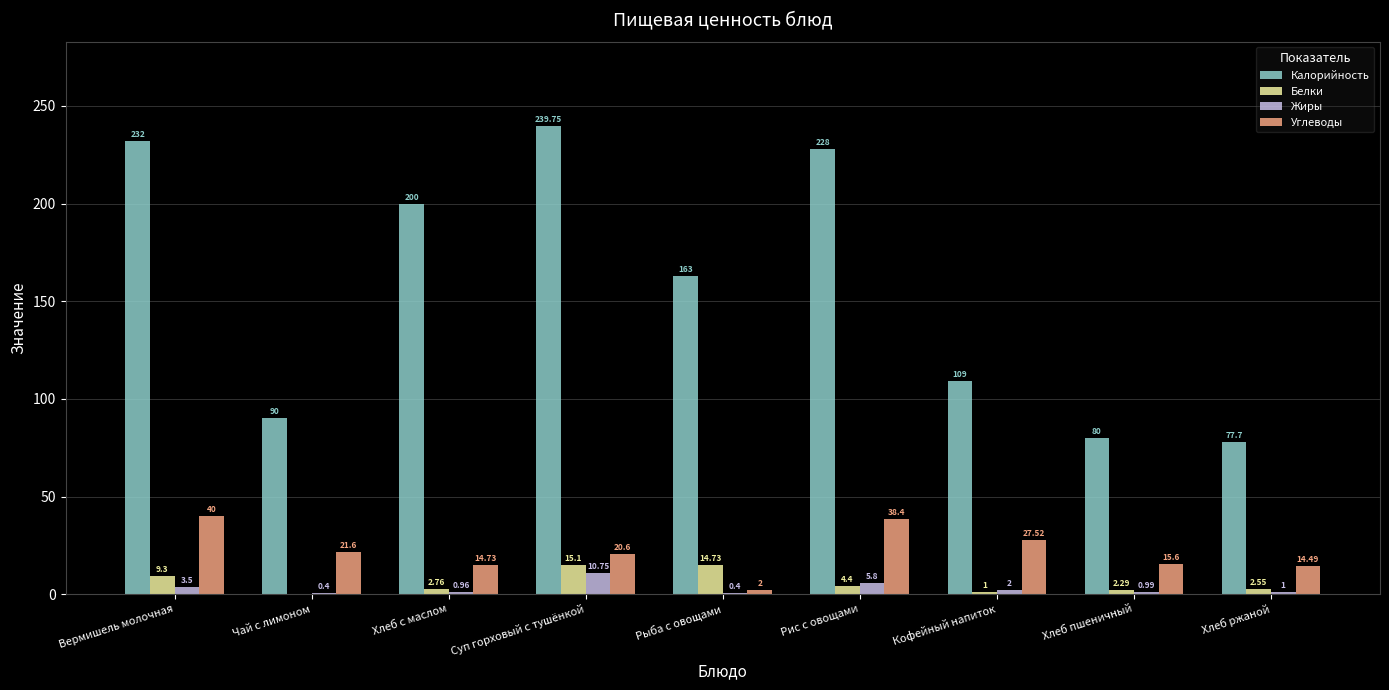

What is the approximate value of Белки at Рис с овощами?

4.4